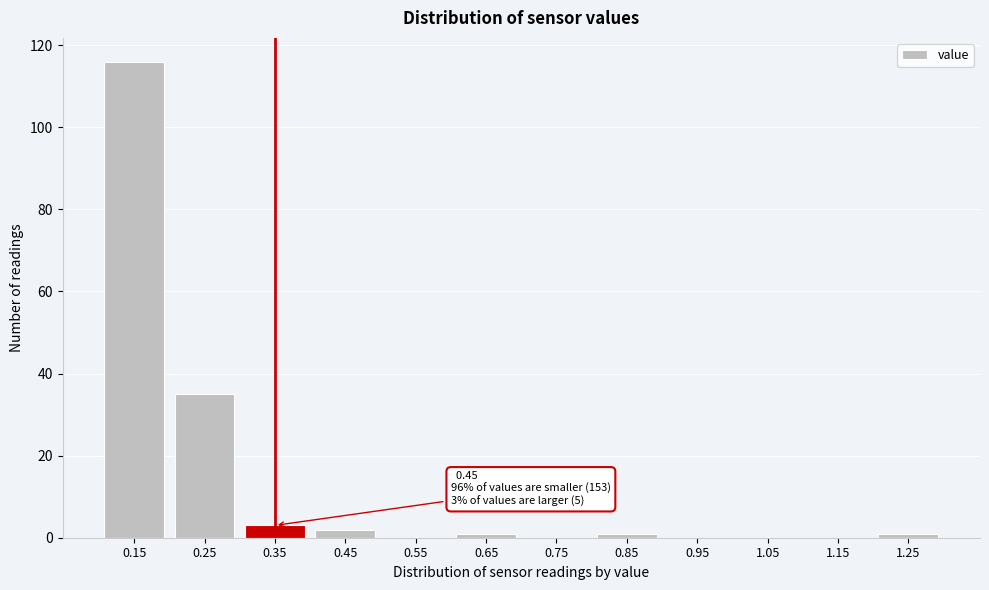

Reading left to right, extract all data points from this chart.

0.15=116	0.25=35	0.35=3	0.45=2	0.55=0	0.65=1	0.75=0	0.85=1	0.95=0	1.05=0	1.15=0	1.25=1